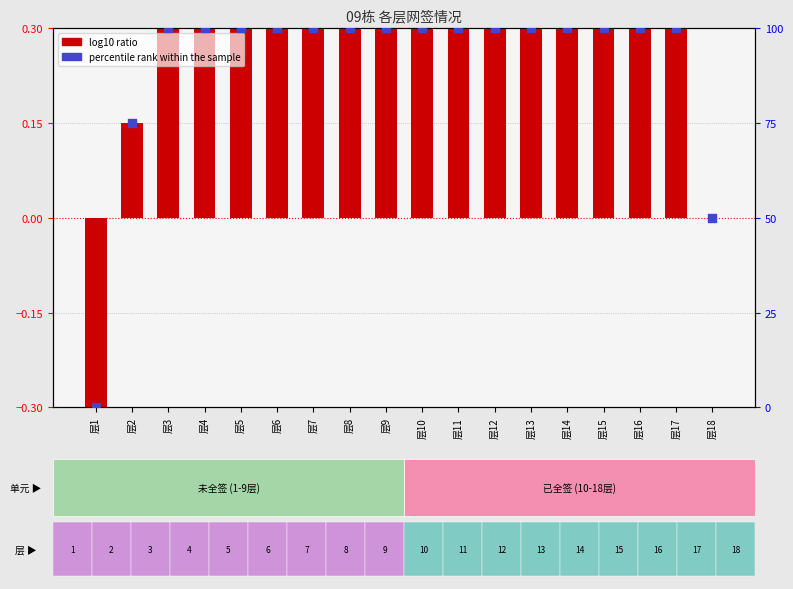

At which category is the sum across all series the highest?

层3